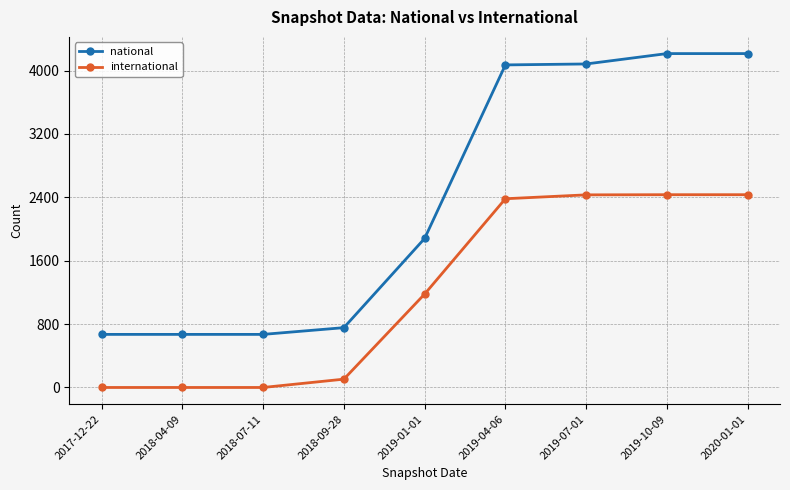

Rank the series at 2019-04-06 from lowest to highest value.

international, national